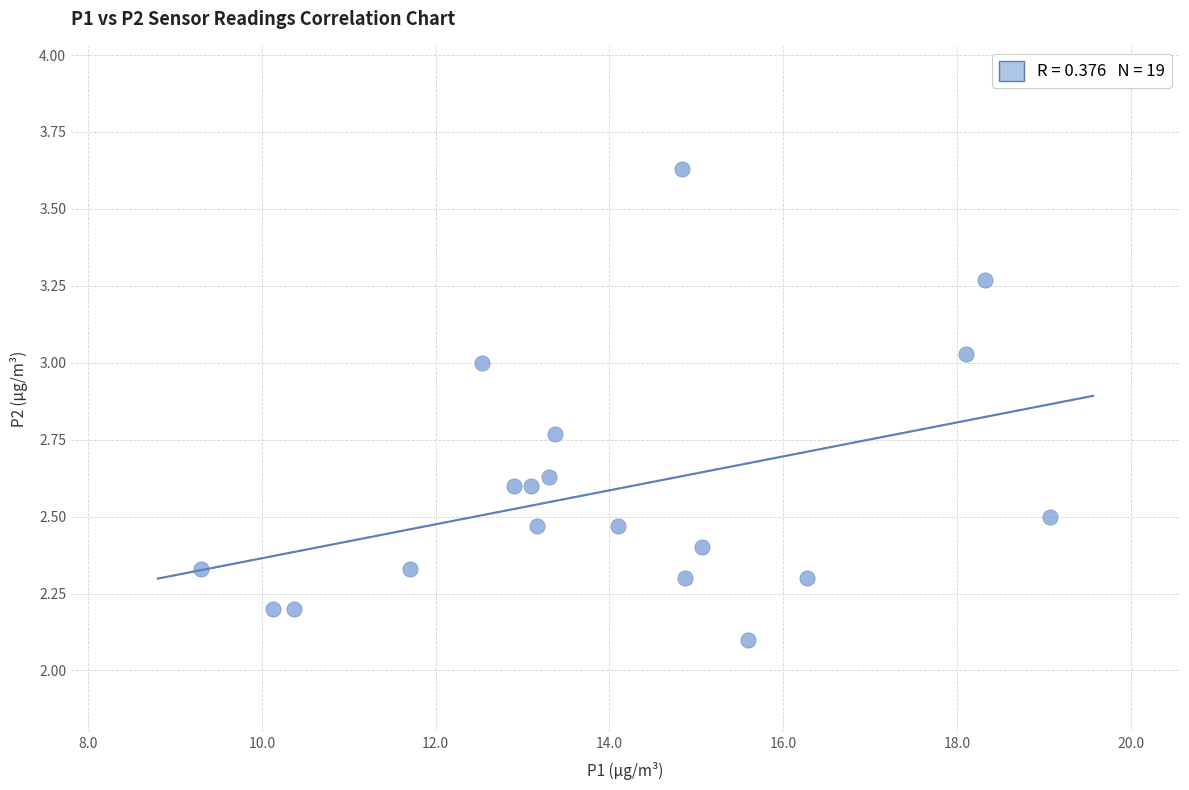

What Y value in the scatter plot is closest to 2?

2.1